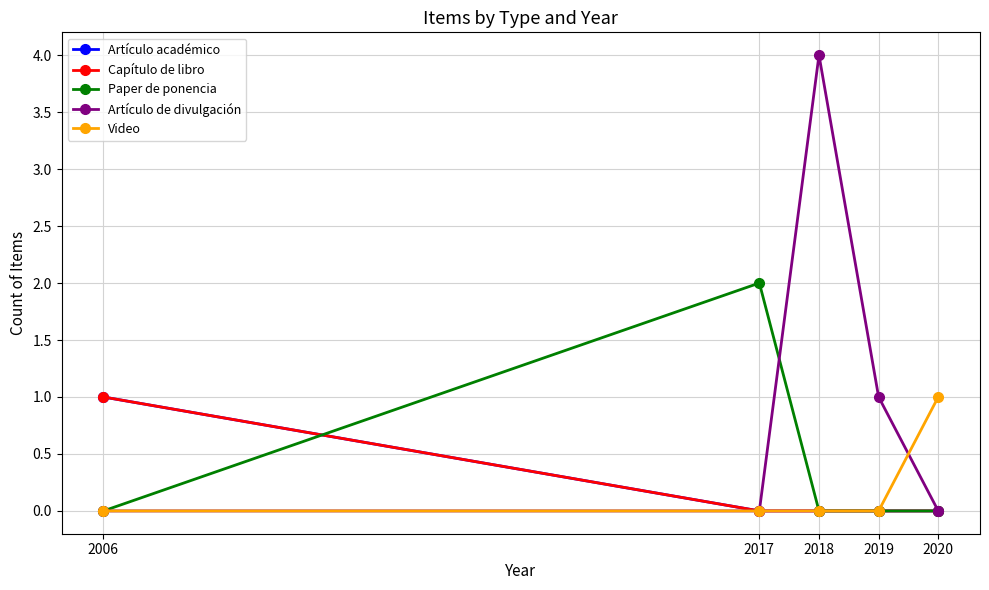

What is the difference between the maximum and minimum values in the Artículo académico series?

1